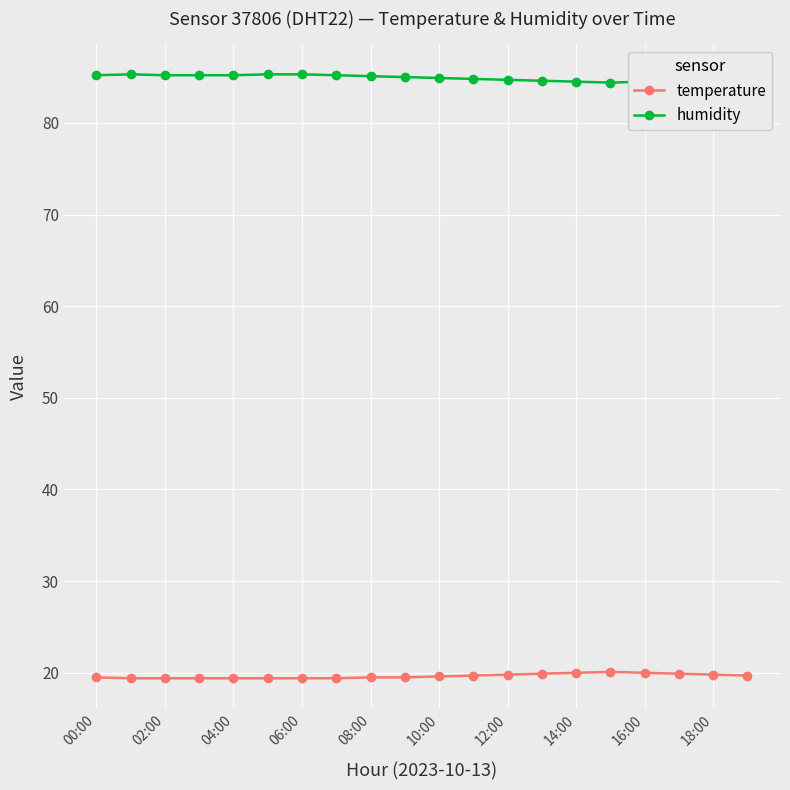

True or false: temperature and humidity cross at least once.

False